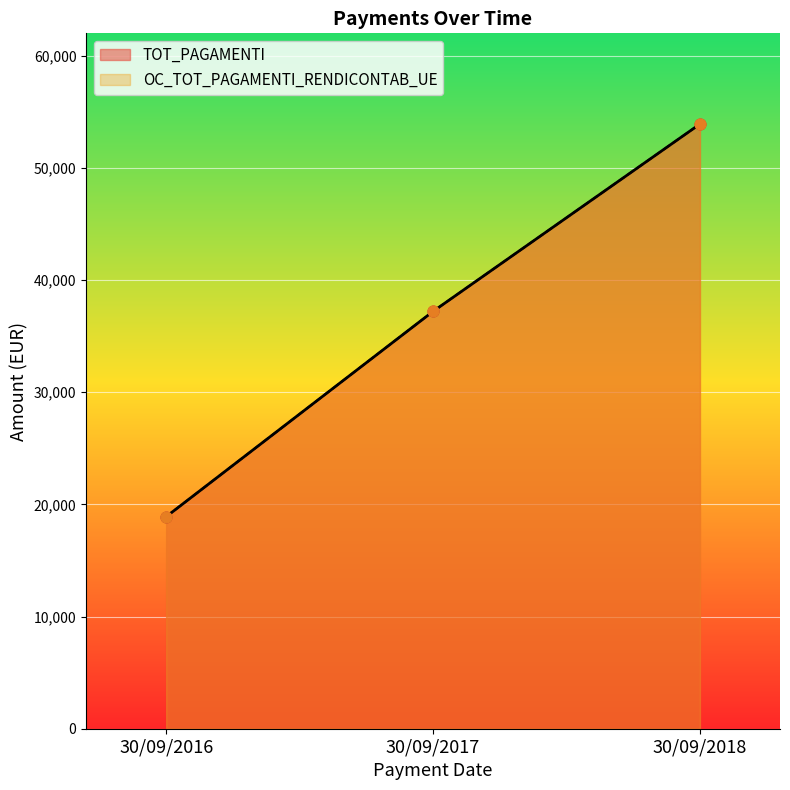

Which series contains the lowest Y value?

TOT_PAGAMENTI